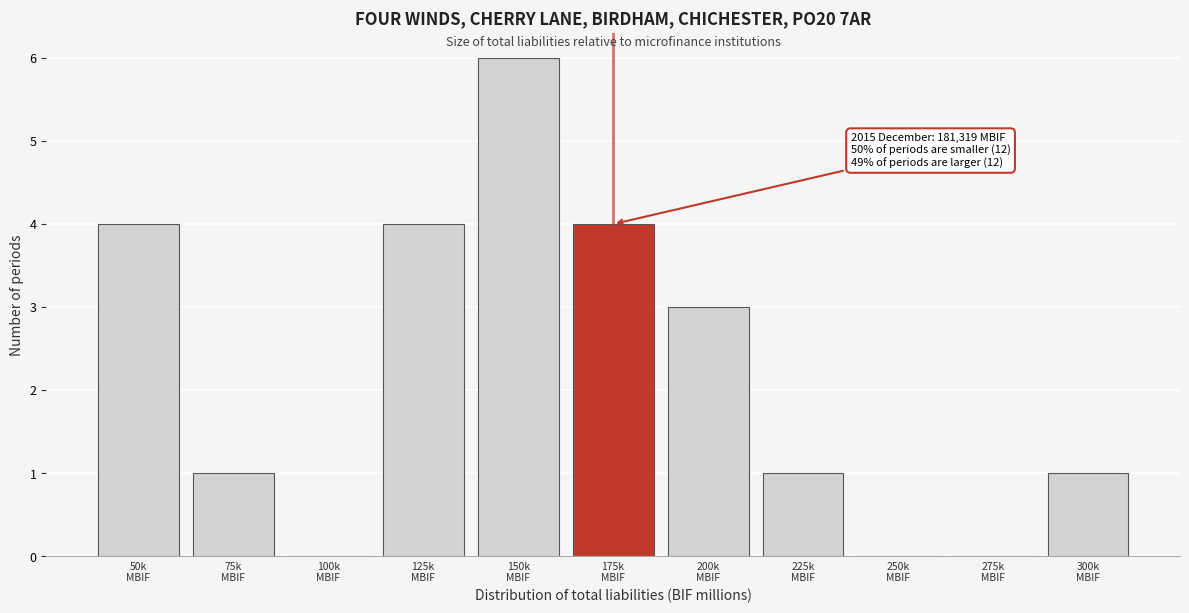

What is the sum of all values?

24